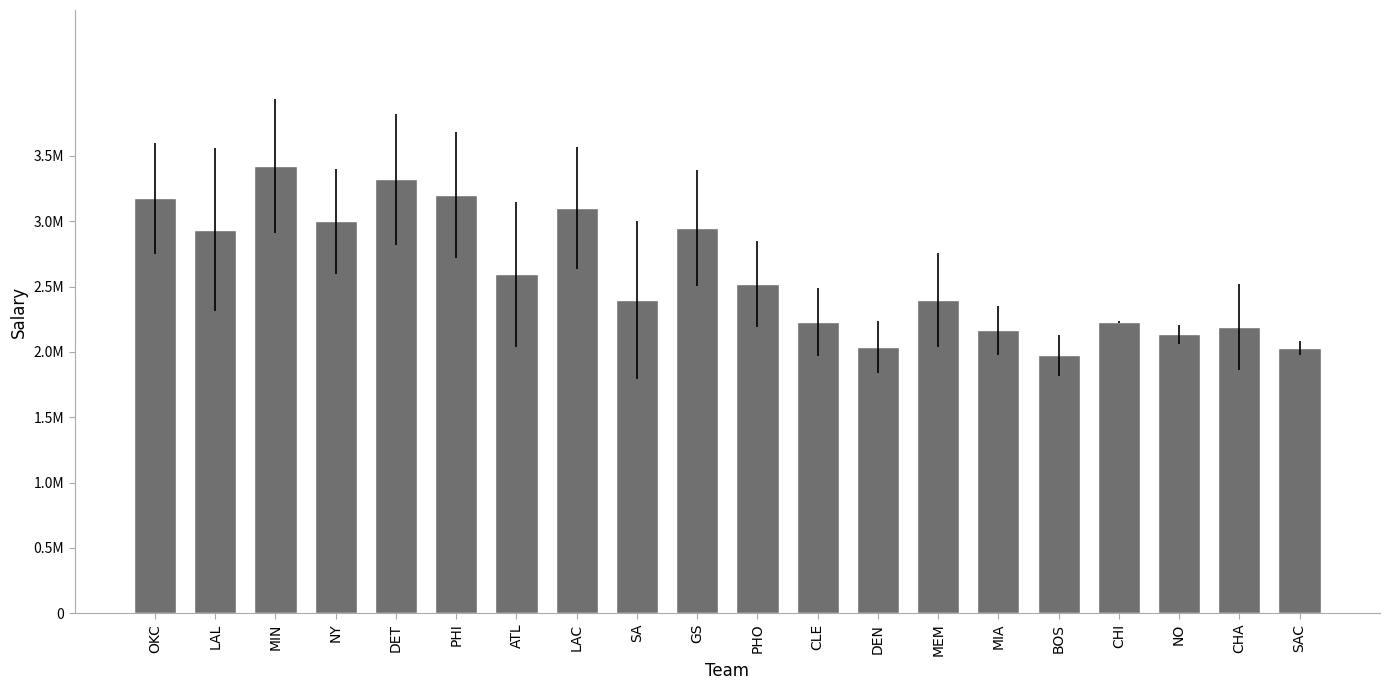

What is the sum of all values?

52003333.3